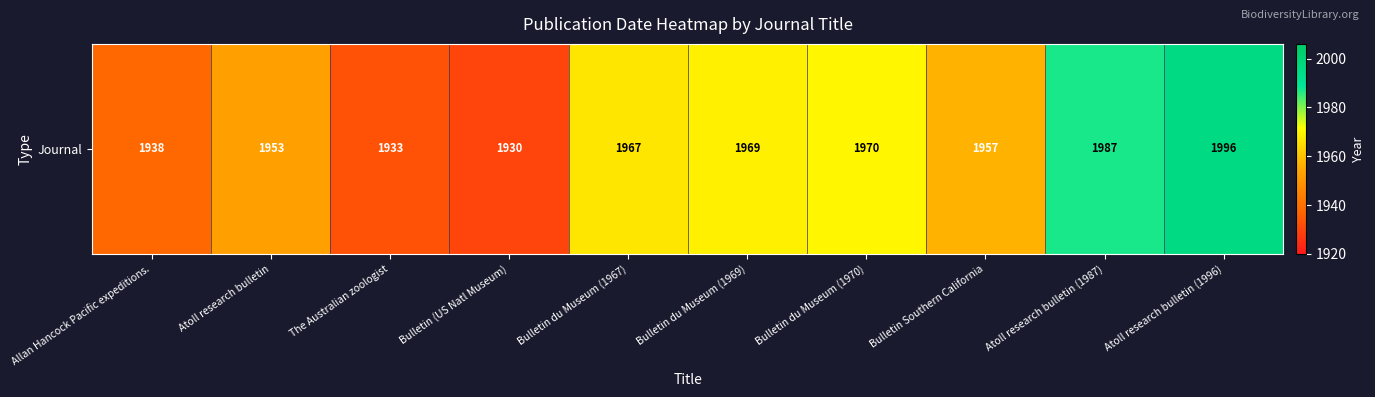

At which category does the chart reach its peak across all series?

Atoll research bulletin (1996)